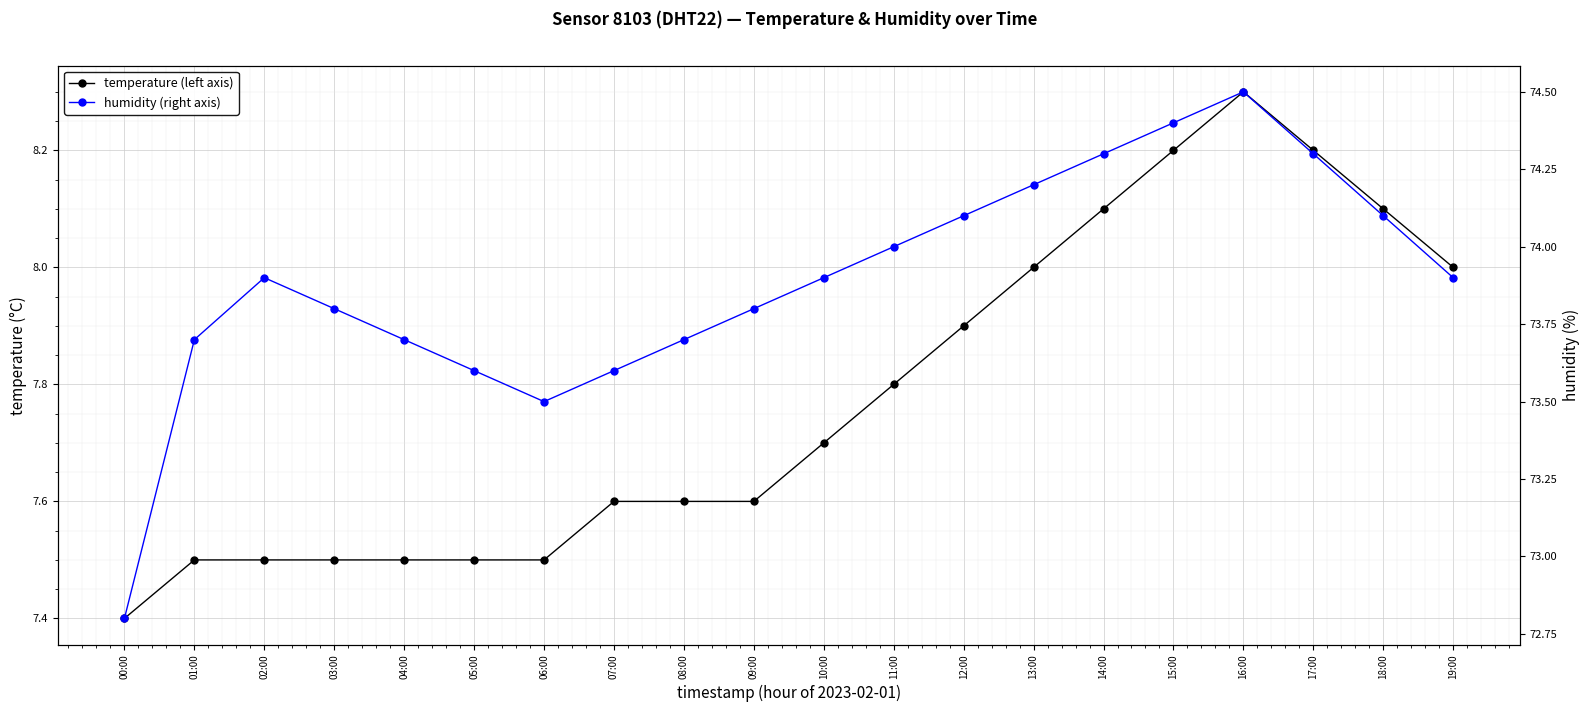

Which series changed the most between 01:00 and 11:00?

temperature (left axis)